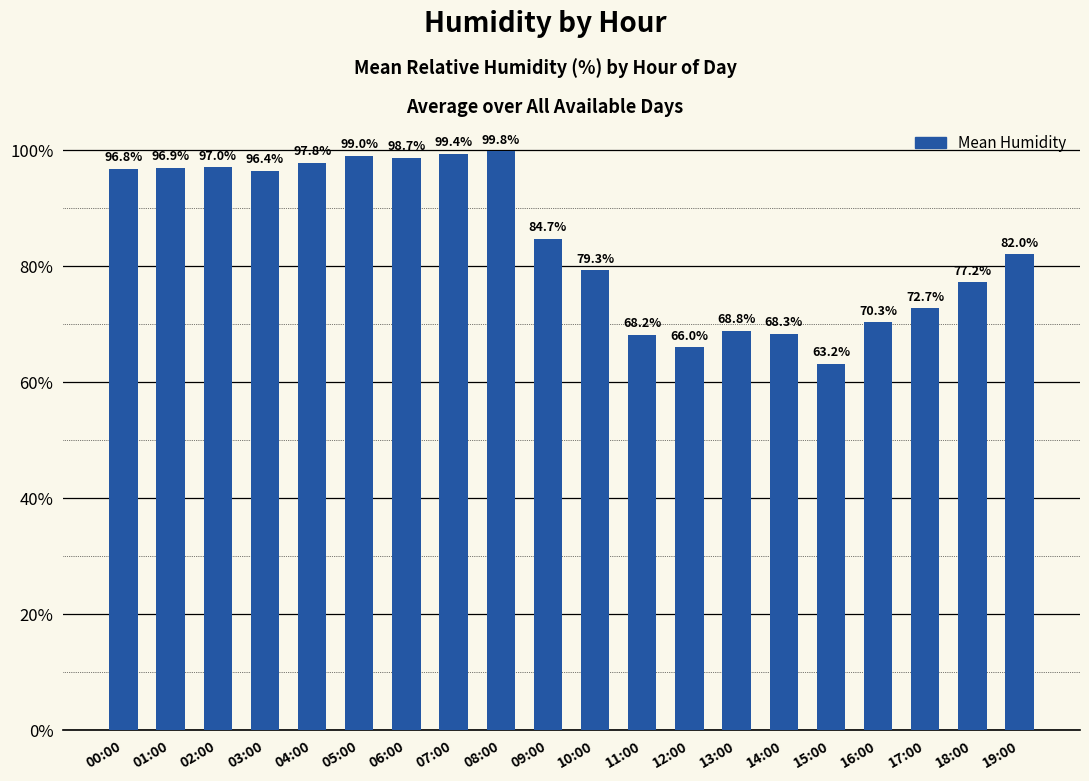

What is the average value?

84.1